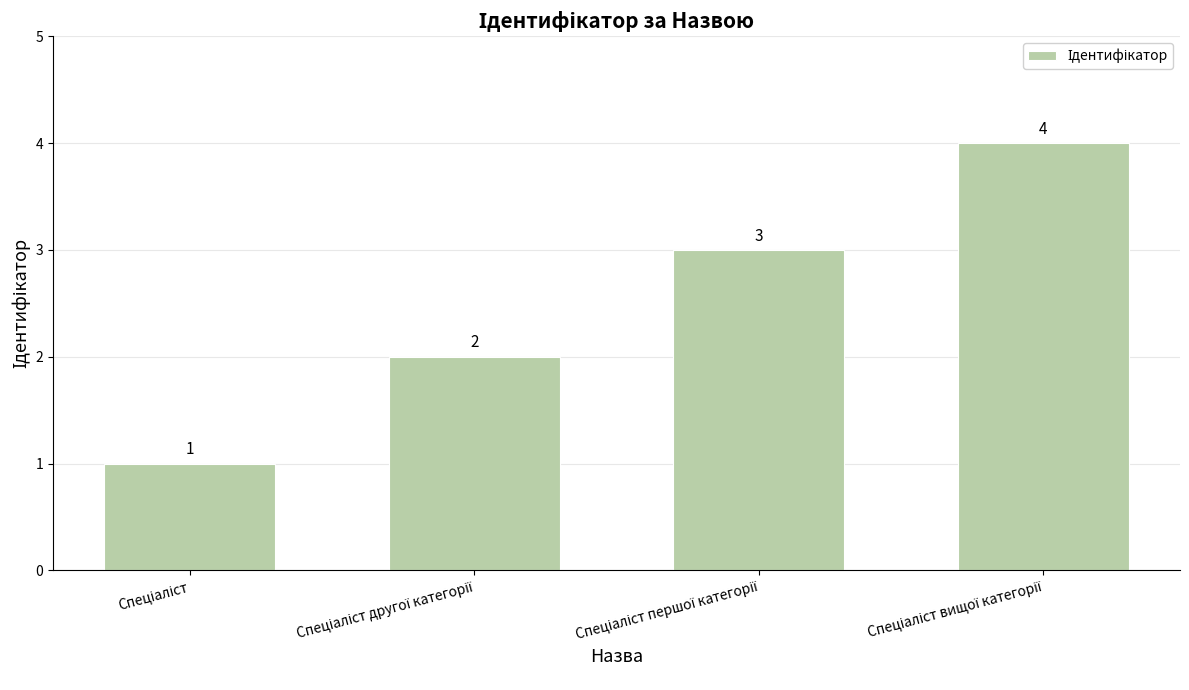

What is the difference between the maximum and minimum values?

3